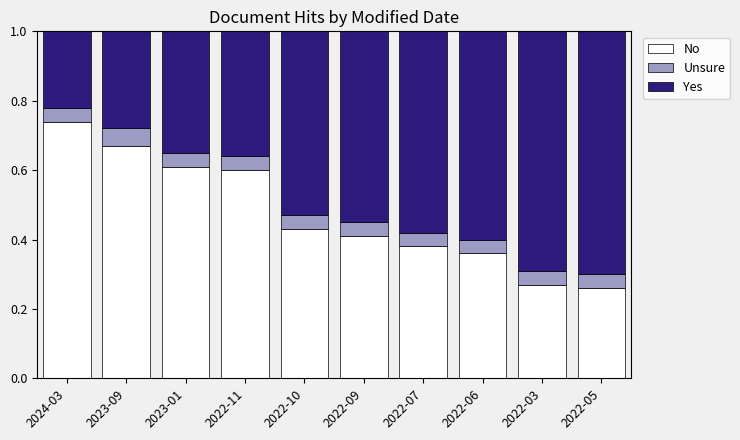

What is the total value across all series at 2023-01?

1.0